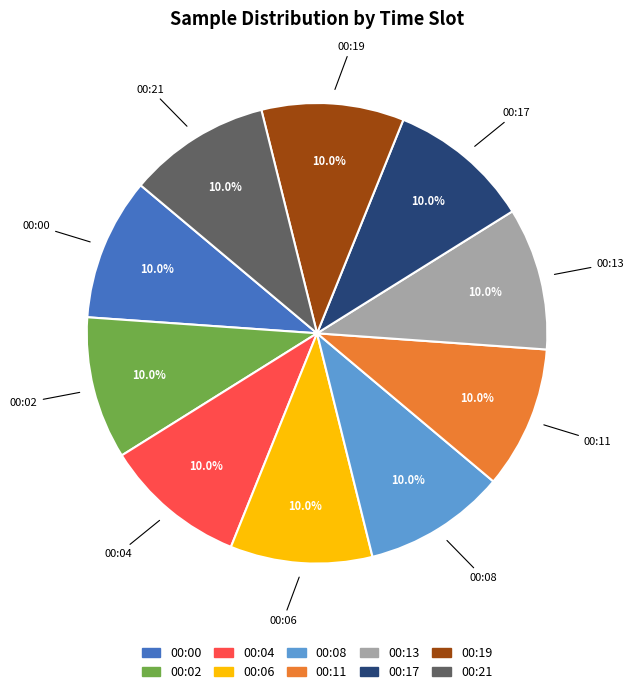

Is there any slice that represents more than half of the pie?

No